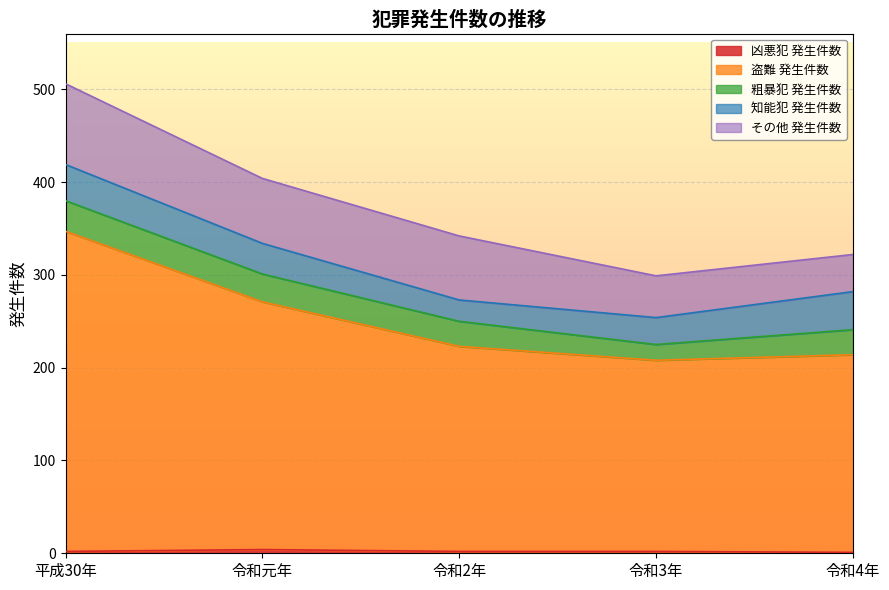

True or false: 盗難 発生件数 and 知能犯 発生件数 cross at least once.

False